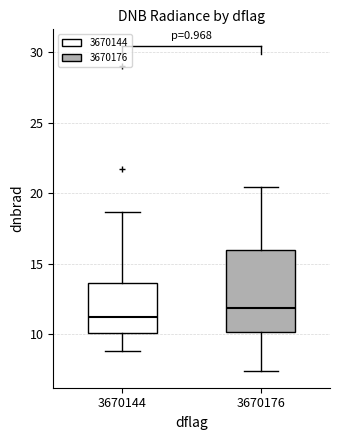

Which box's median line is the highest?

3670176